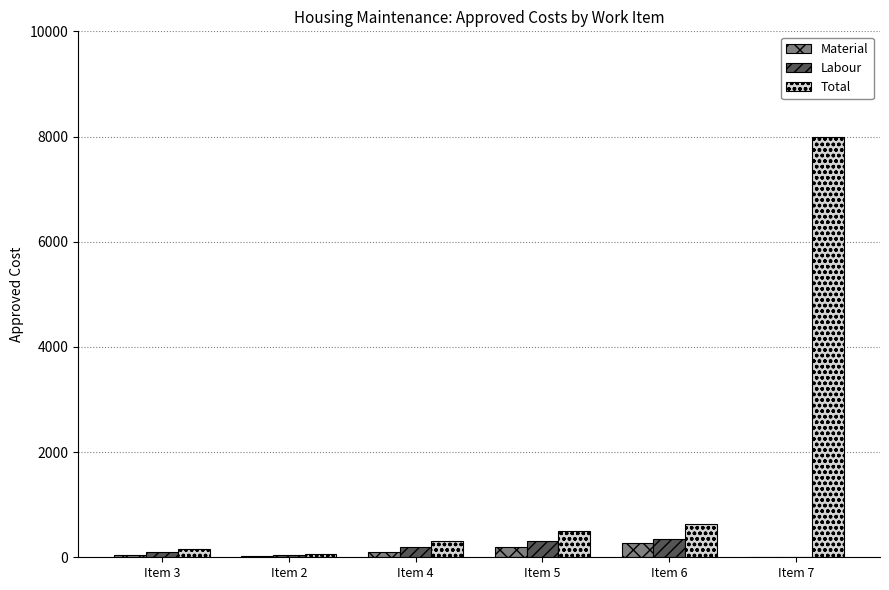

What is the highest value of the Total series?

8000